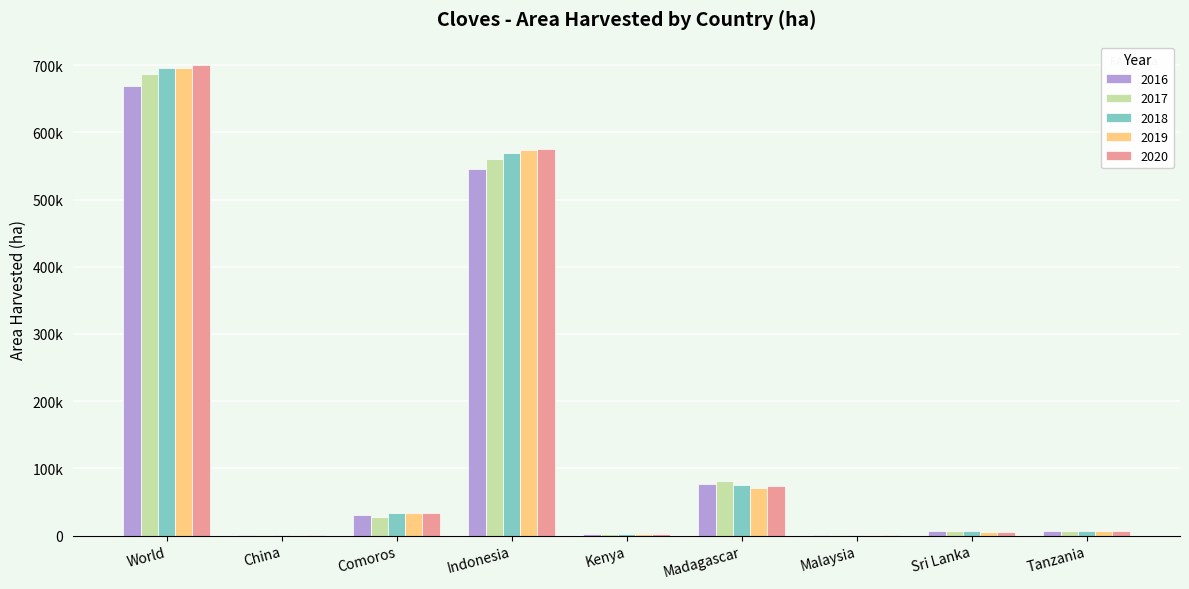

What are all the series names shown in the legend?

2016, 2017, 2018, 2019, 2020